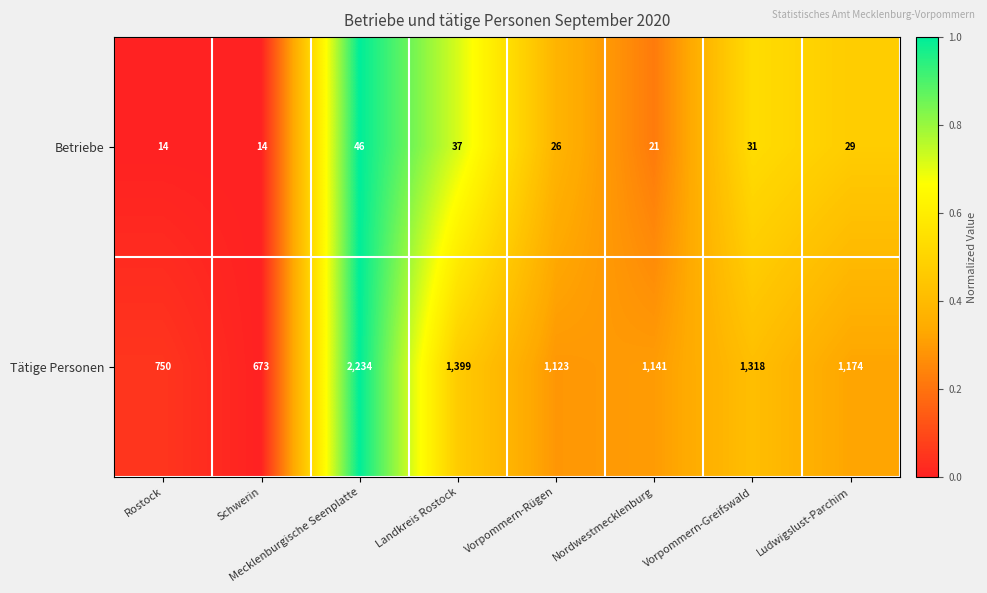

What is the difference between the highest and lowest values at Vorpommern-Greifswald?

1287